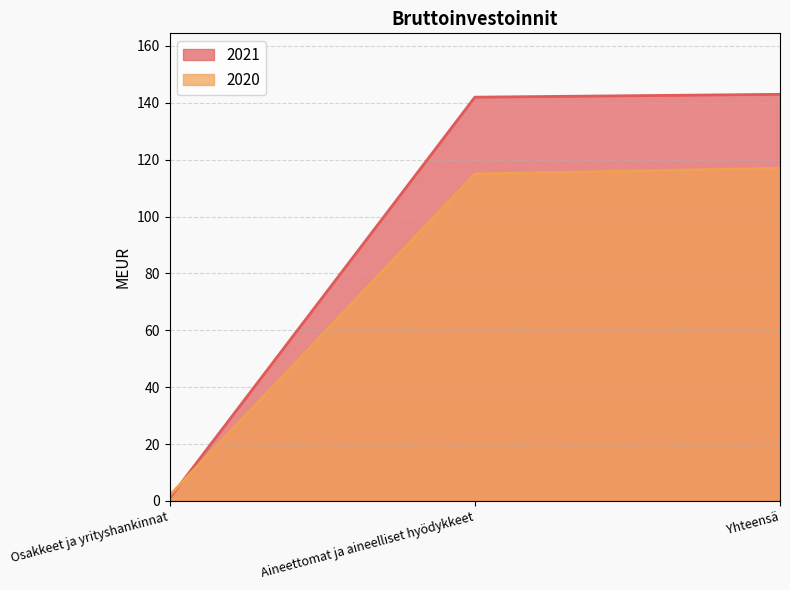

Reading right to left, extract all data points from this chart.

2021: Yhteensä=143	Aineettomat ja aineelliset hyödykkeet=142	Osakkeet ja yrityshankinnat=1
2020: Yhteensä=117	Aineettomat ja aineelliset hyödykkeet=115	Osakkeet ja yrityshankinnat=2